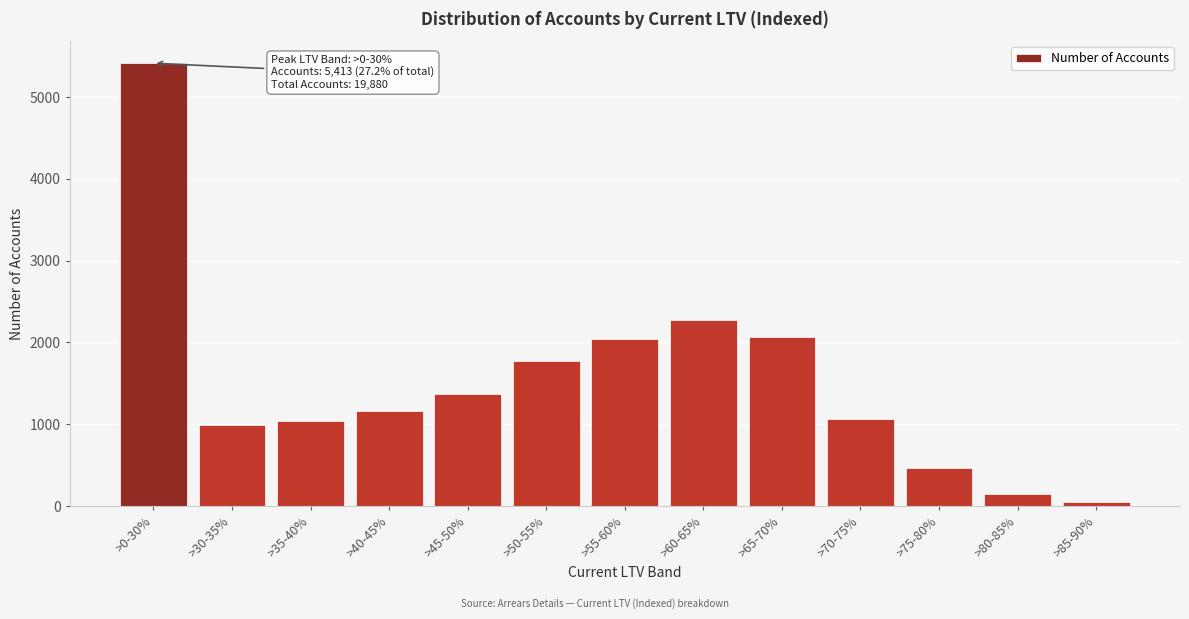

What is the average value?

1529